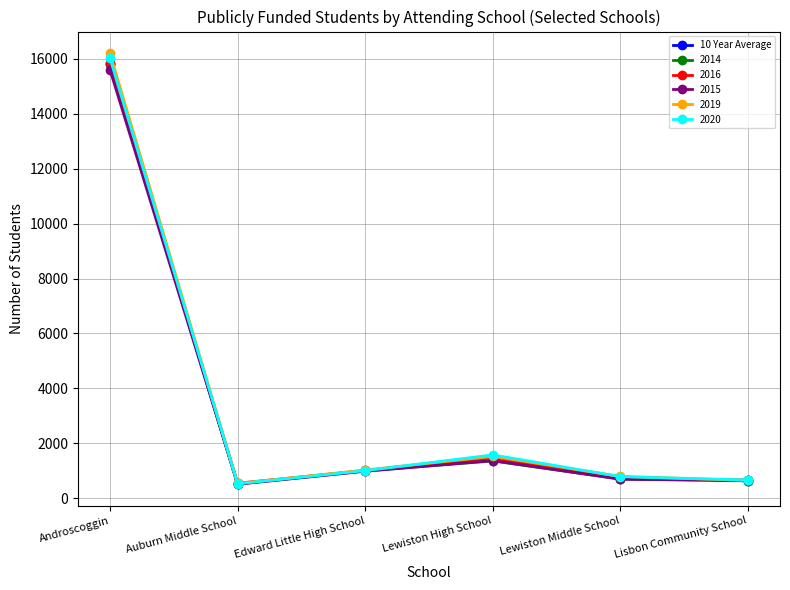

At which label is 10 Year Average closest to 8164?

Lewiston High School